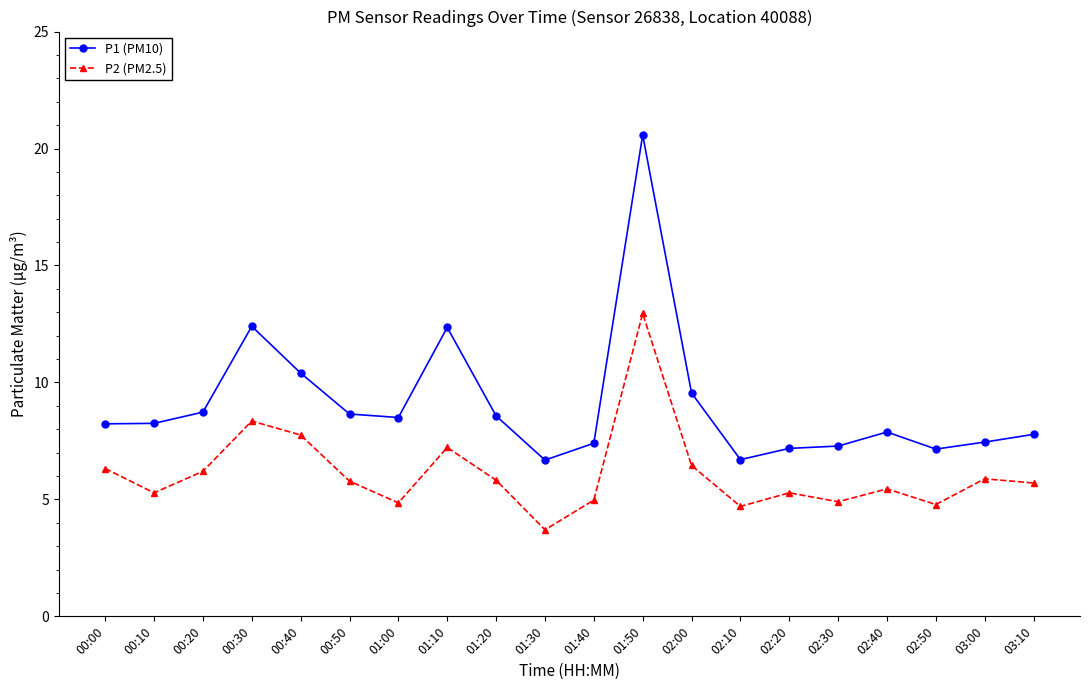

At which category does P2 (PM2.5) reach its first local peak?

00:30